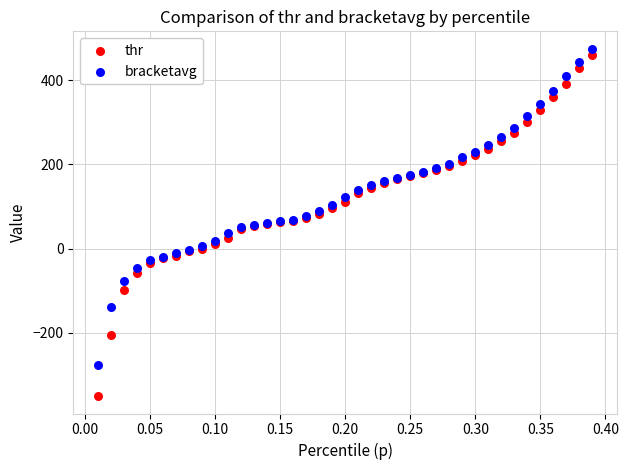

Which series has the widest spread of Y values?

thr